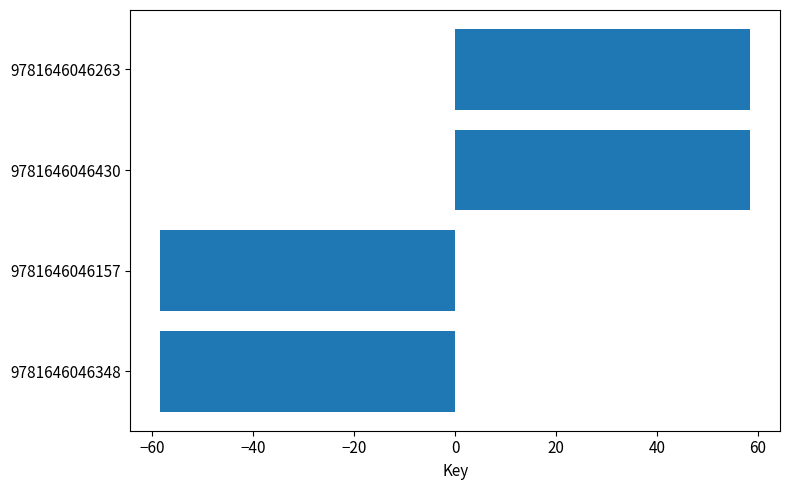

What is the change in value from 9781646046348 to 9781646046430?

+117.0